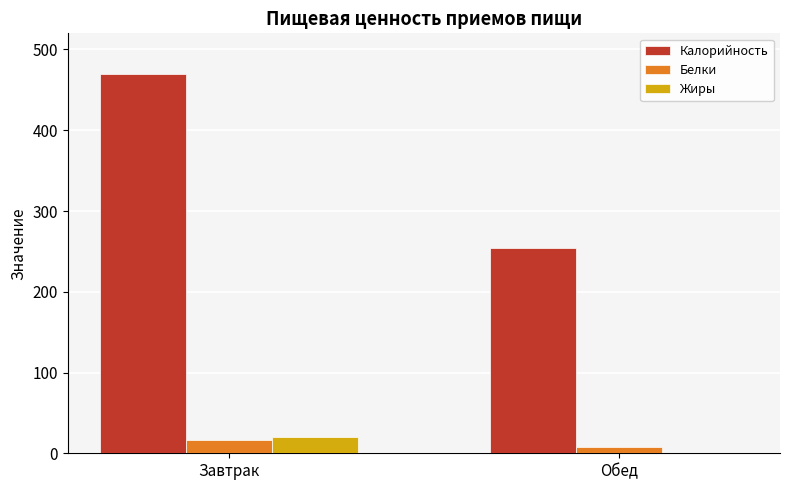

How many values in the Белки series exceed 16?

1